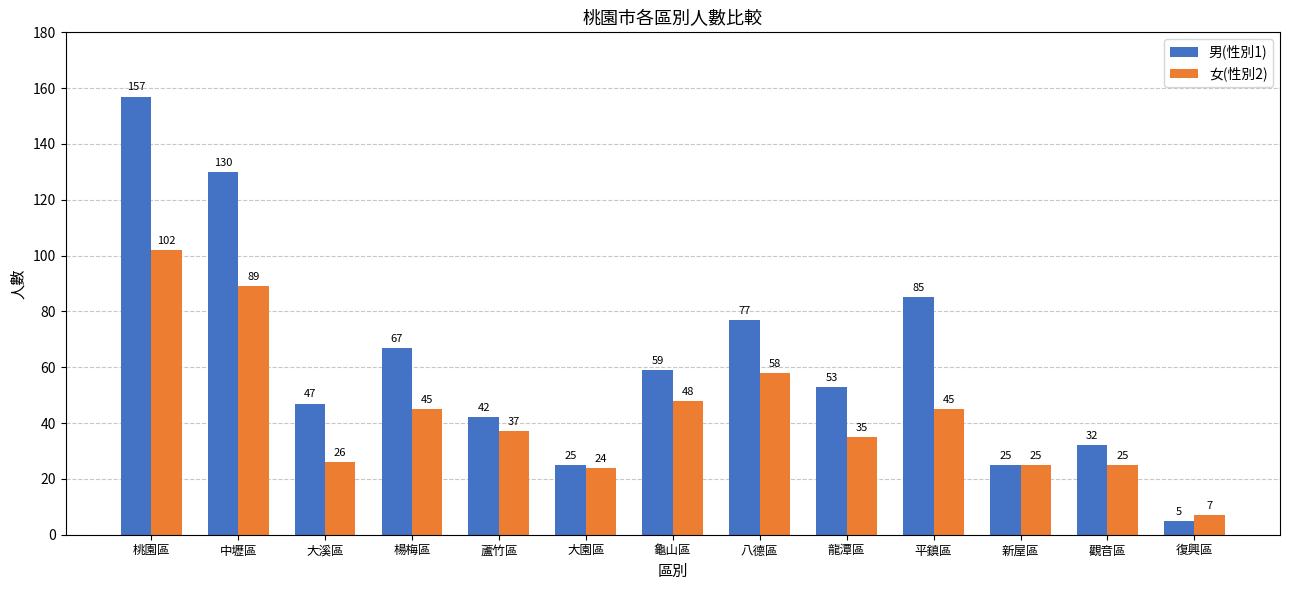

Rank the series by their maximum value, from lowest to highest.

女(性別2), 男(性別1)